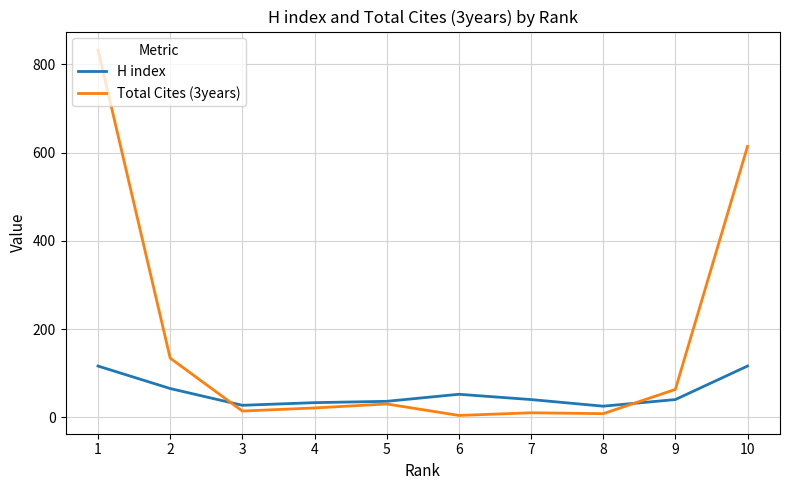

At which label is Total Cites (3years) closest to 418?

10